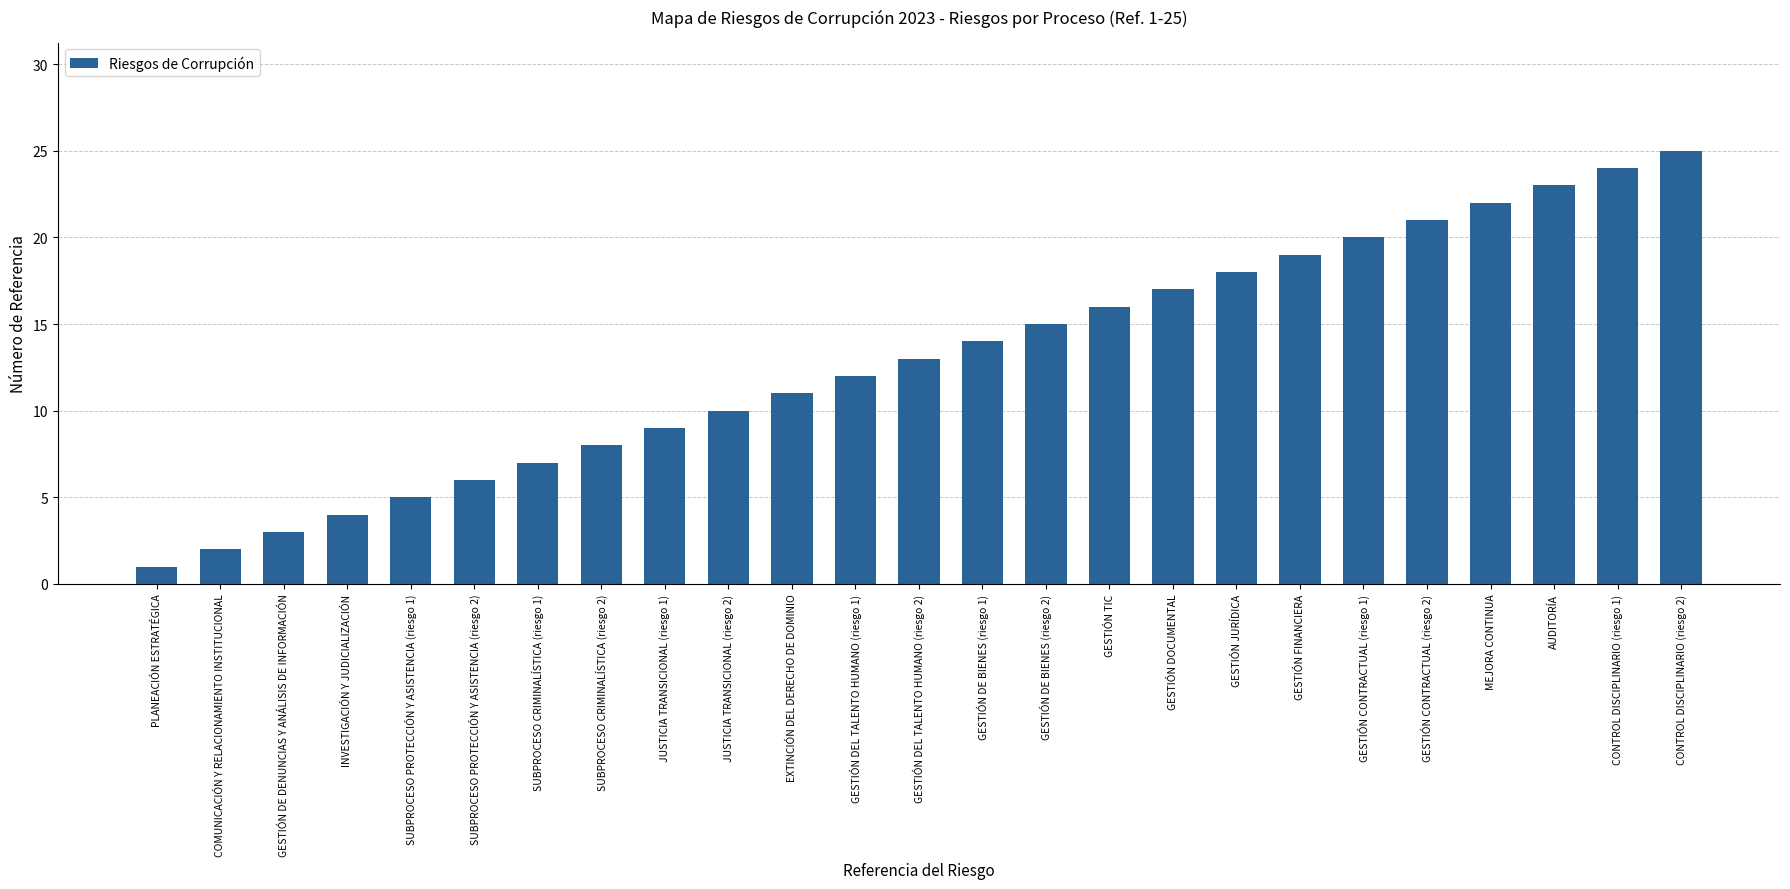

Reading left to right, transcribe all the data shown in this chart.

1	2	3	4	5	6	7	8	9	10	11	12	13	14	15	16	17	18	19	20	21	22	23	24	25